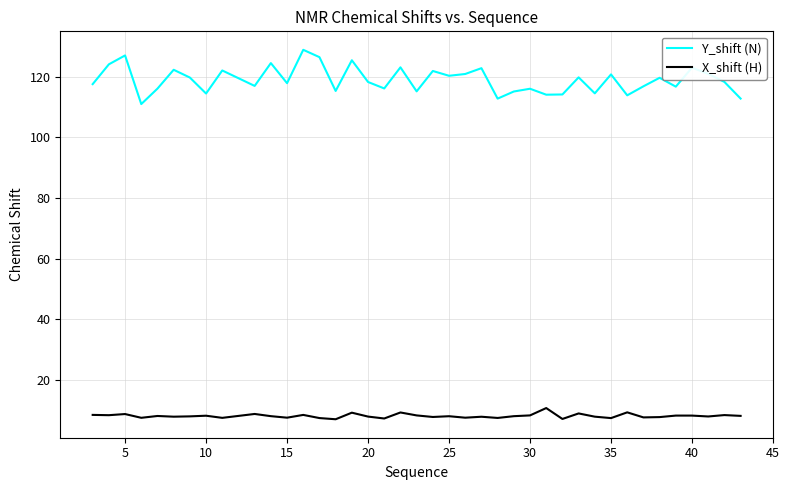

True or false: Y_shift (N) and X_shift (H) intersect in this chart.

False